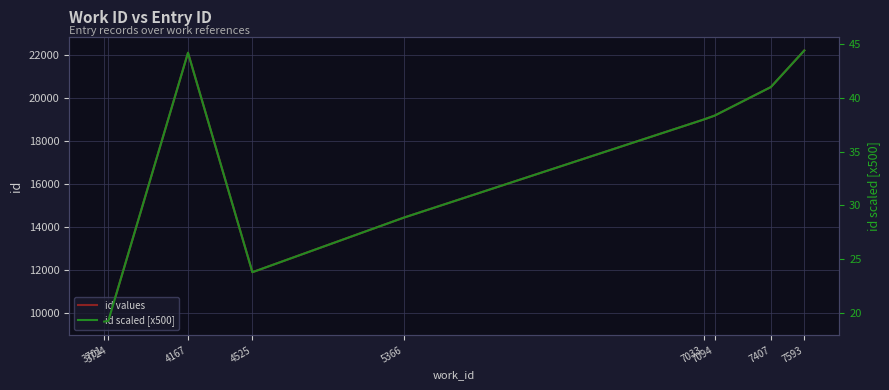

Reading right to left, transcribe all the data shown in this chart.

id values: 7593=22207.0	7407=20503.0	7094=19173.0	7033=18990.0	5366=14425.0	4525=11887.0	4167=22101.0	3724=9619.0	3701=9590.0
id scaled [x500]: 7593=44.4	7407=41.0	7094=38.3	7033=38.0	5366=28.9	4525=23.8	4167=44.2	3724=19.2	3701=19.2